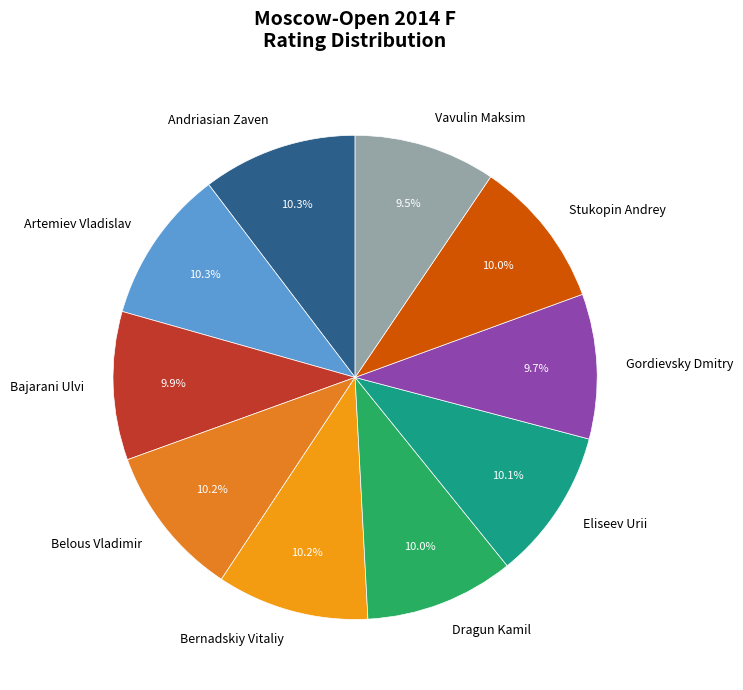

Does any single category account for the majority?

No